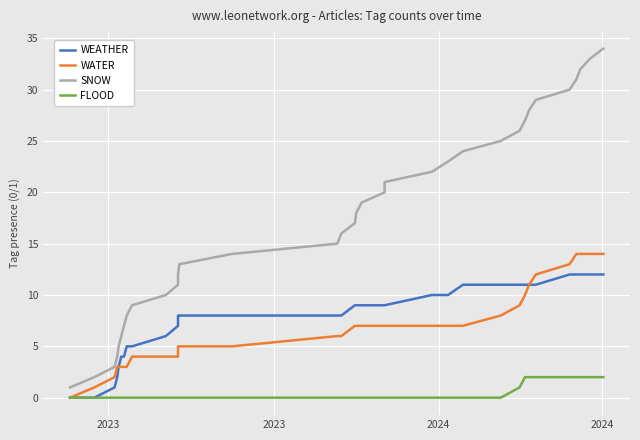

At how many categories does at least one series exceed 25?

9